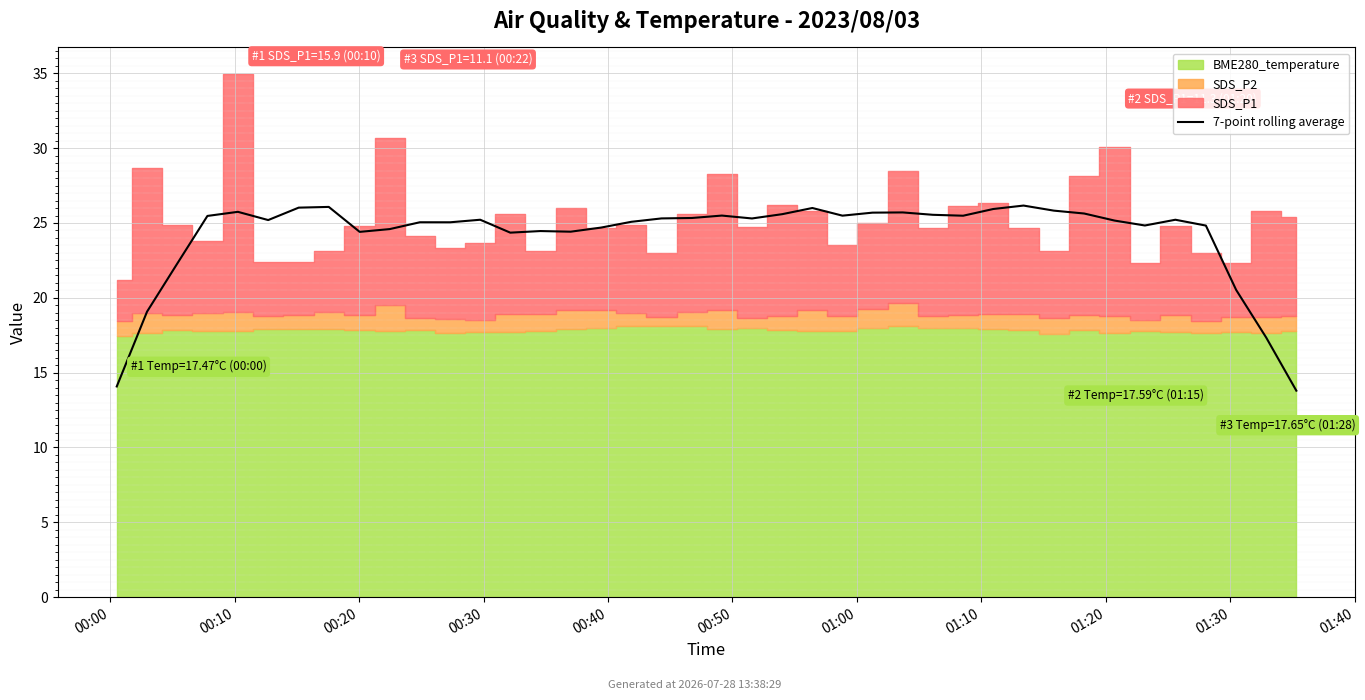

Does the chart display data point markers on the line(s)?

No